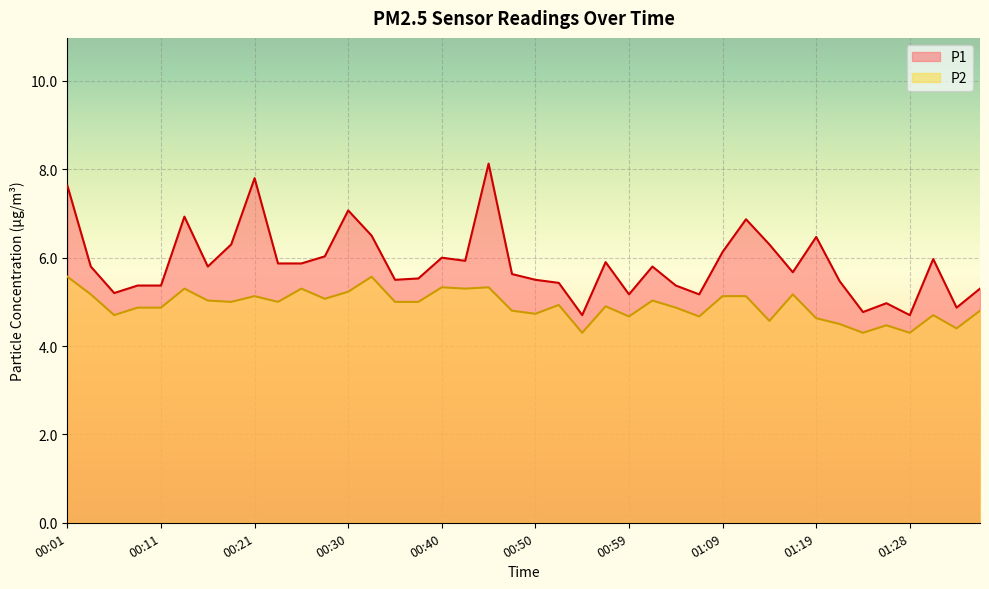

Which series has the widest spread of values?

P1